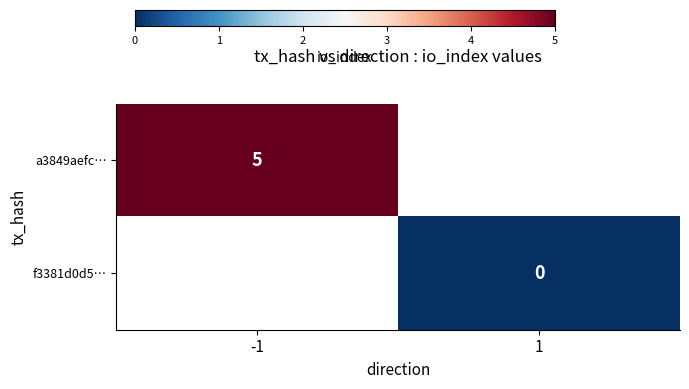

Rank the categories by a3849aefc… value from lowest to highest.

-1, 1